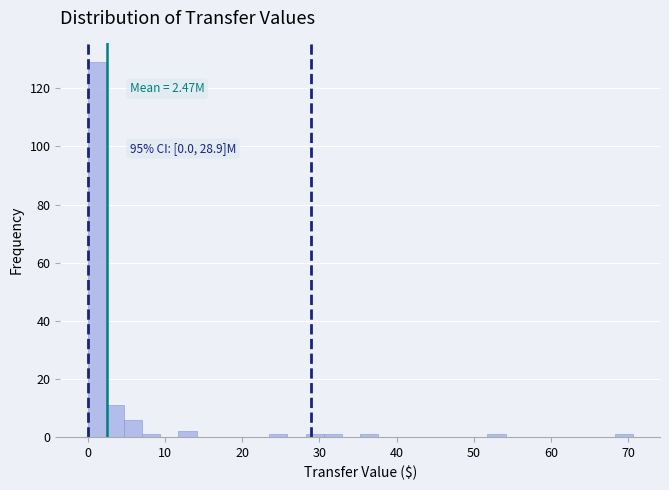

Around what value on the x-axis is the tallest bar? Give the approximate position of its centre, as read against the axis.

1